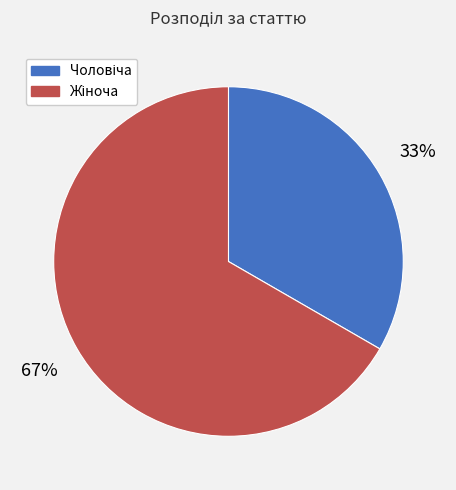

To the nearest percent, what is the average slice percentage?

50%